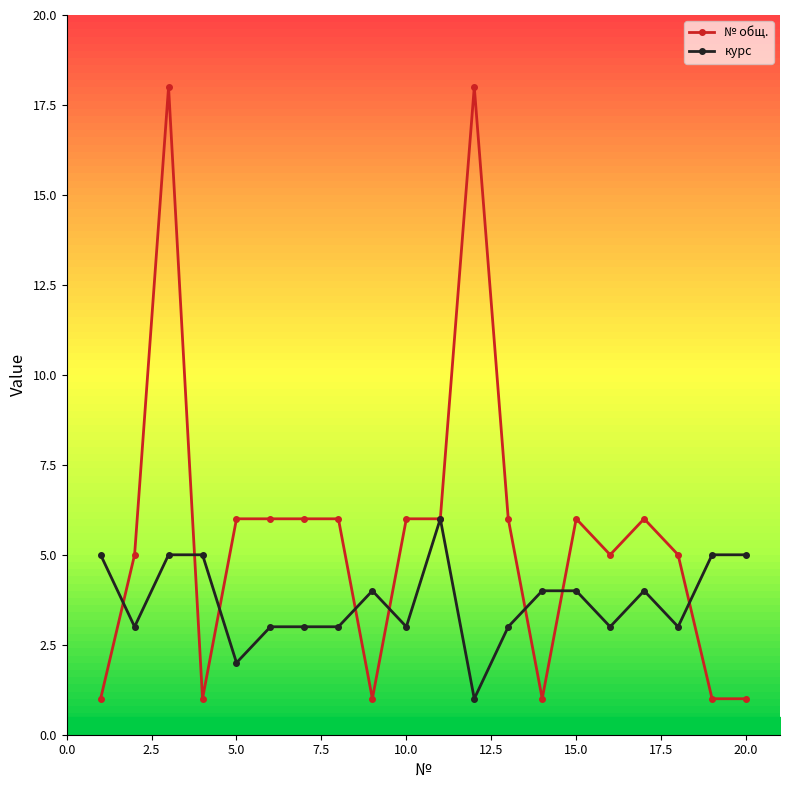

Does the chart have visible grid lines?

No